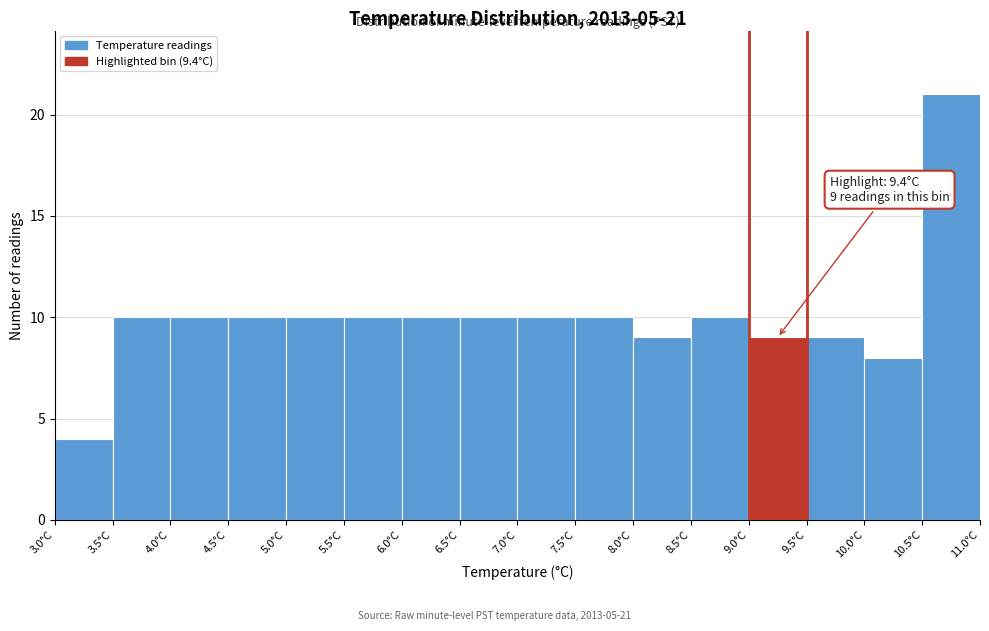

Over which range of the x-axis is the bar tallest?

10.5 to 11.0